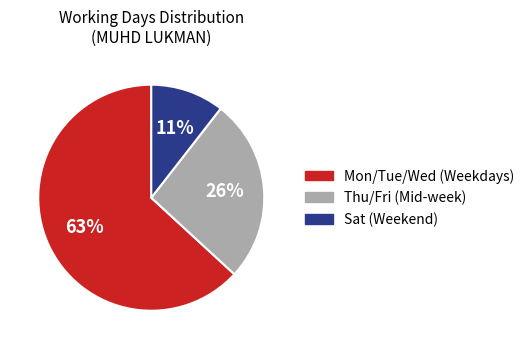

Is there any slice that represents more than half of the pie?

Yes